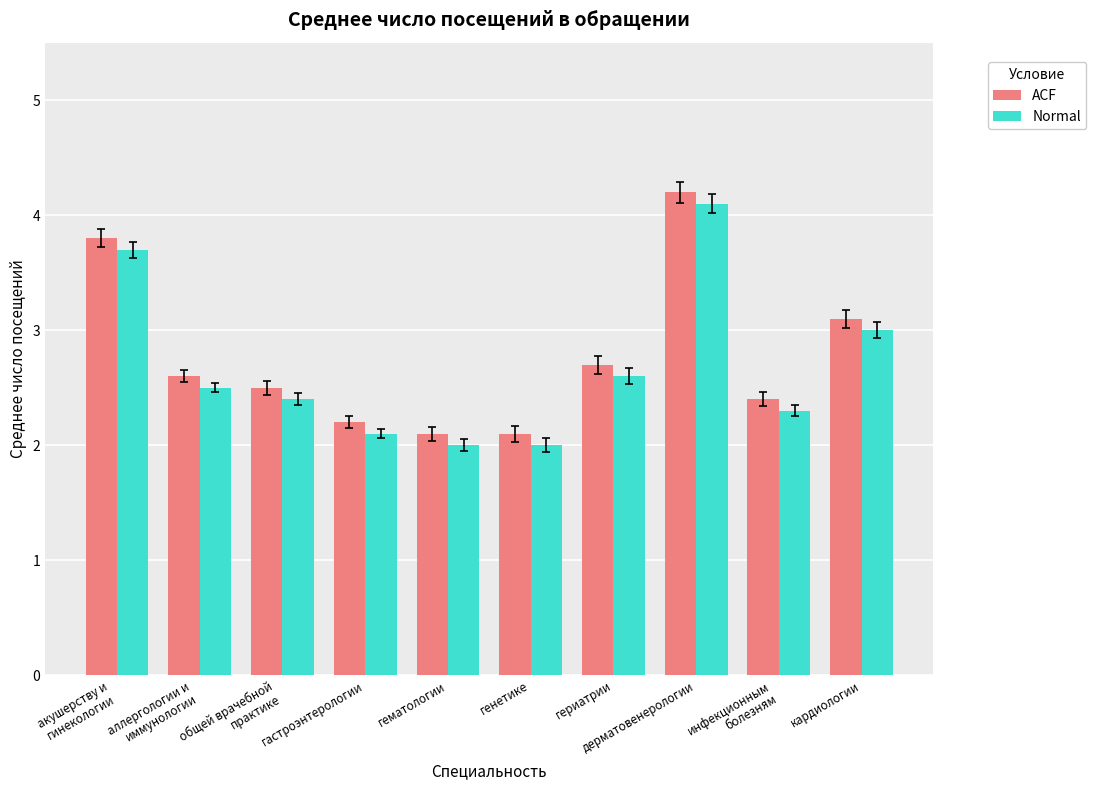

What is the sum of the Normal values at общей врачебной
практике and гериатрии?

5.0